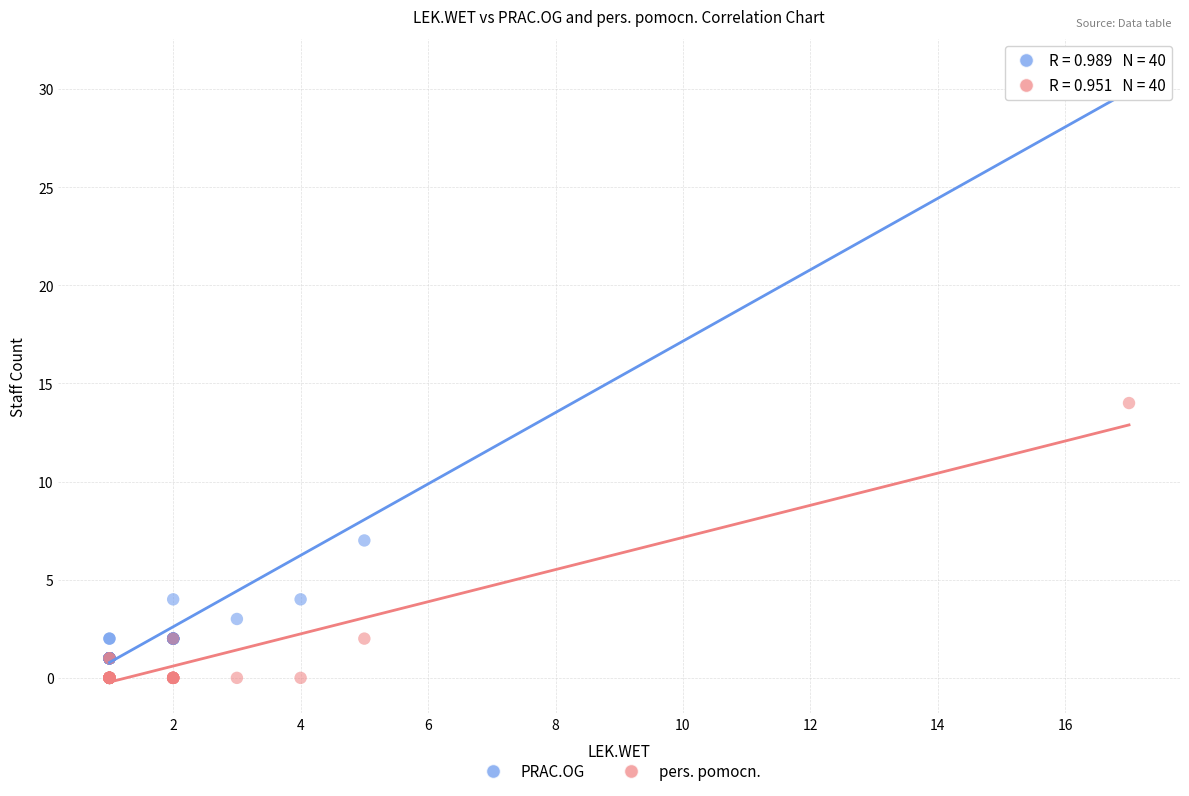

What are all the series names shown in the legend?

PRAC.OG, pers. pomocn.